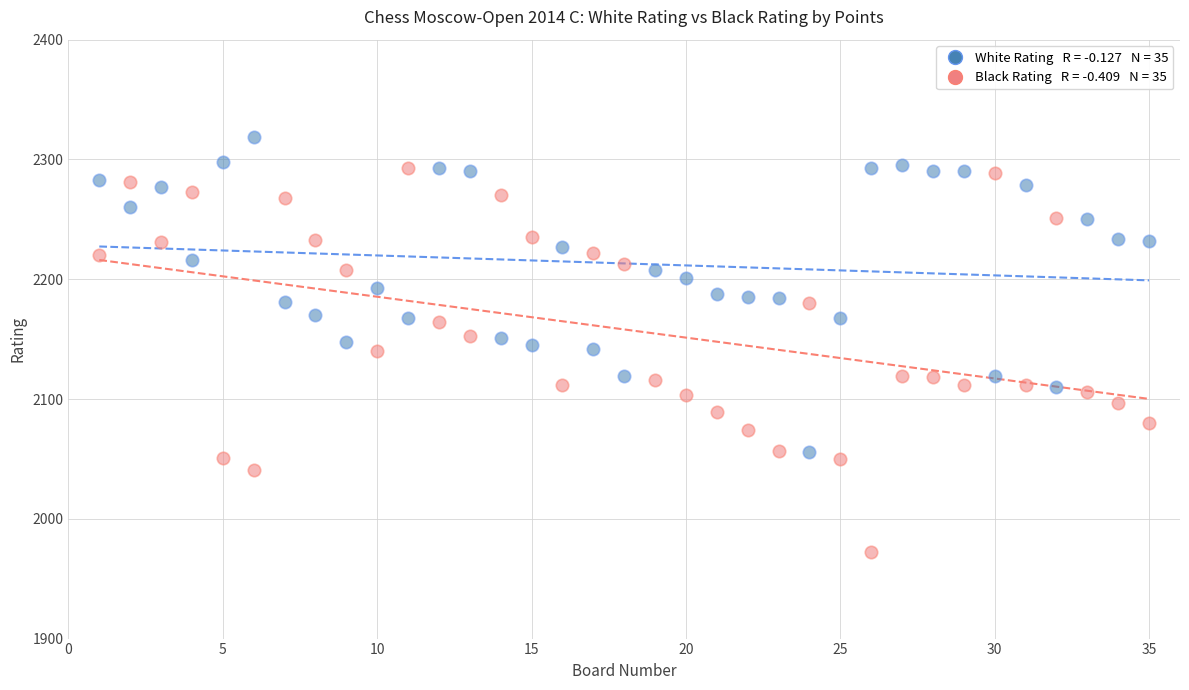

Across all data points, what is the range of X values (max minus min)?

34